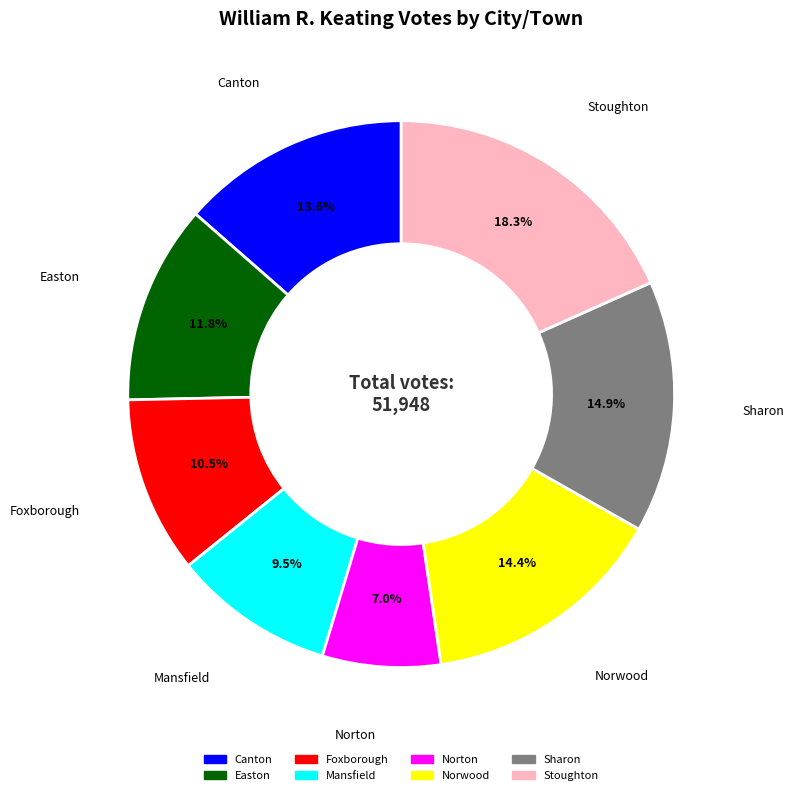

To the nearest percent, what percentage of the pie is Sharon?

15%